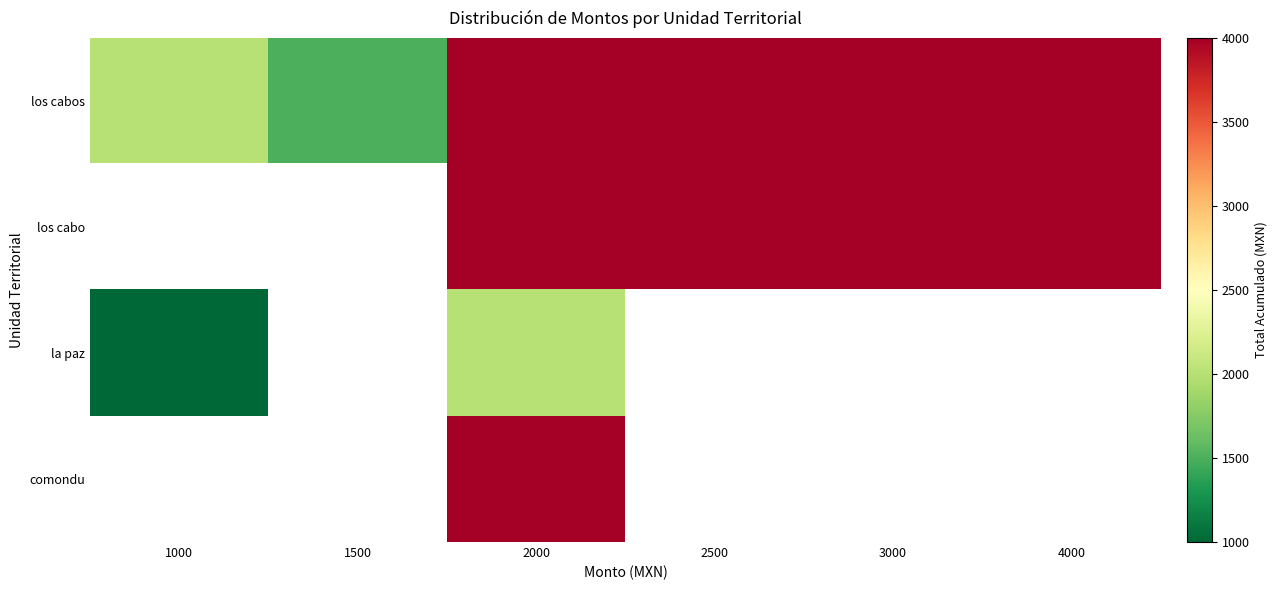

Count the number of data series in this chart.

4